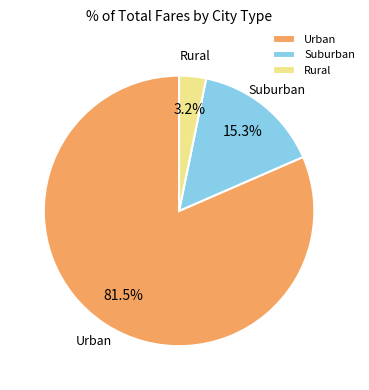

To the nearest percent, what is the average slice percentage?

33%